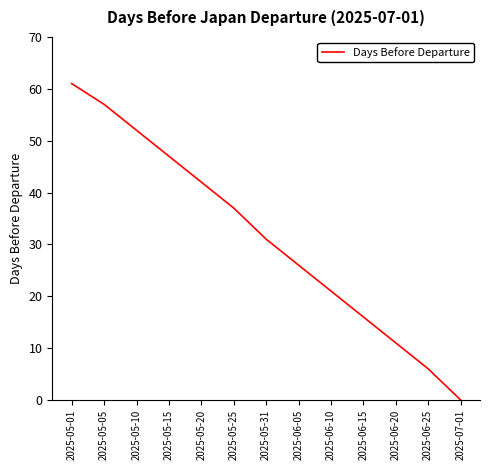

List the labels in order of value, largest first.

2025-05-01, 2025-05-05, 2025-05-10, 2025-05-15, 2025-05-20, 2025-05-25, 2025-05-31, 2025-06-05, 2025-06-10, 2025-06-15, 2025-06-20, 2025-06-25, 2025-07-01